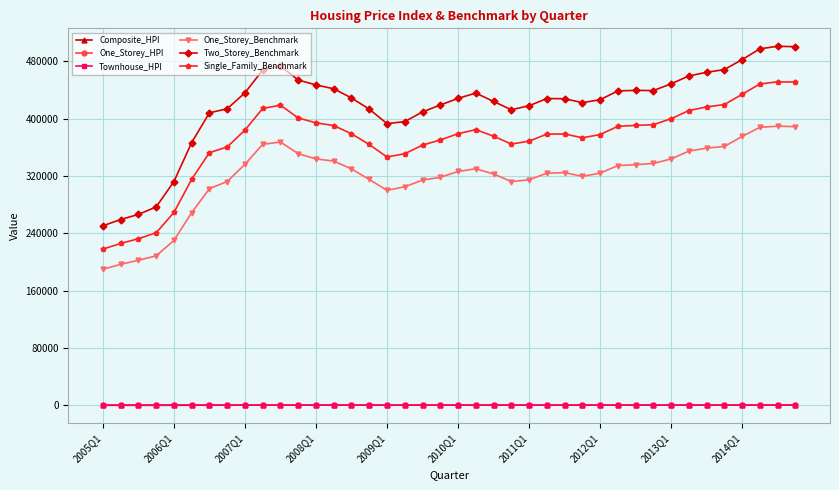

What is the value of the Two_Storey_Benchmark point at the 4th from the left?

276800.0